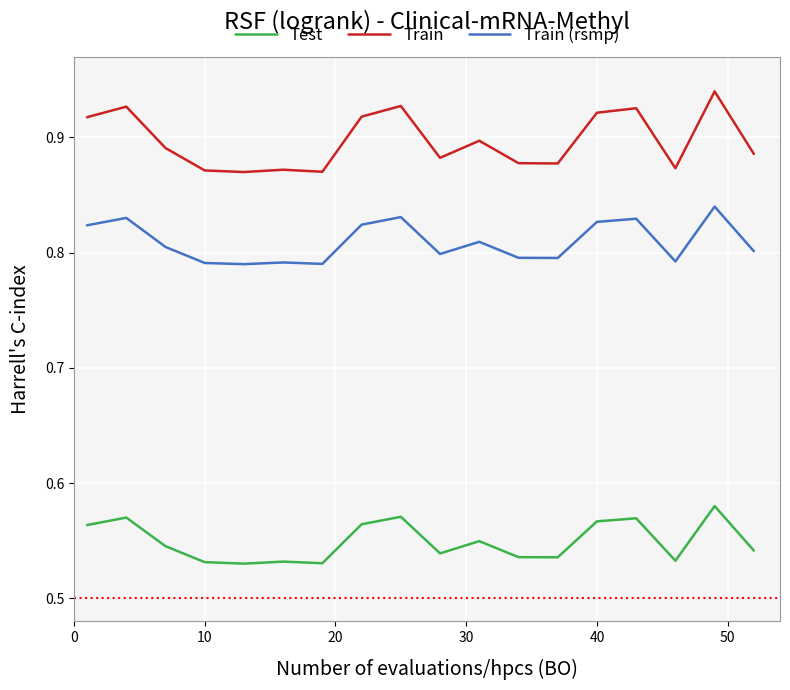

True or false: Test and Train (rsmp) cross at least once.

False